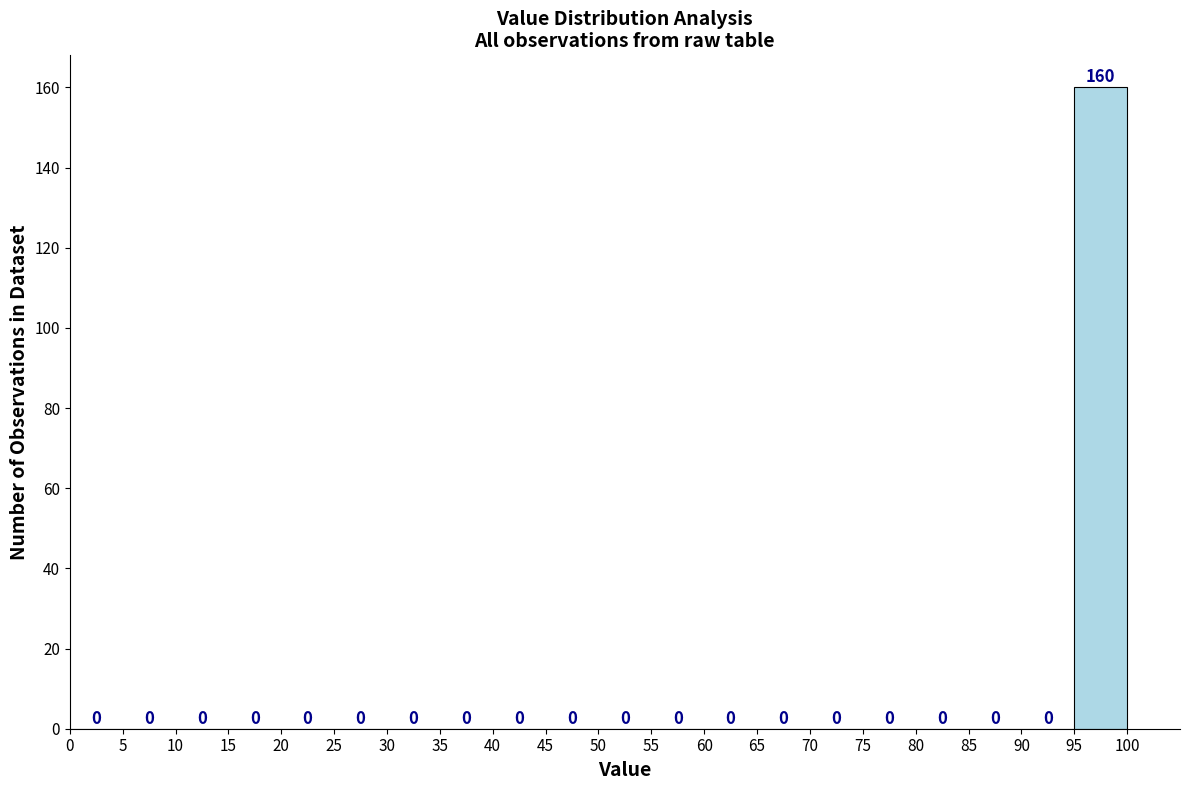

Over which range of the x-axis is the bar tallest?

95 to 100